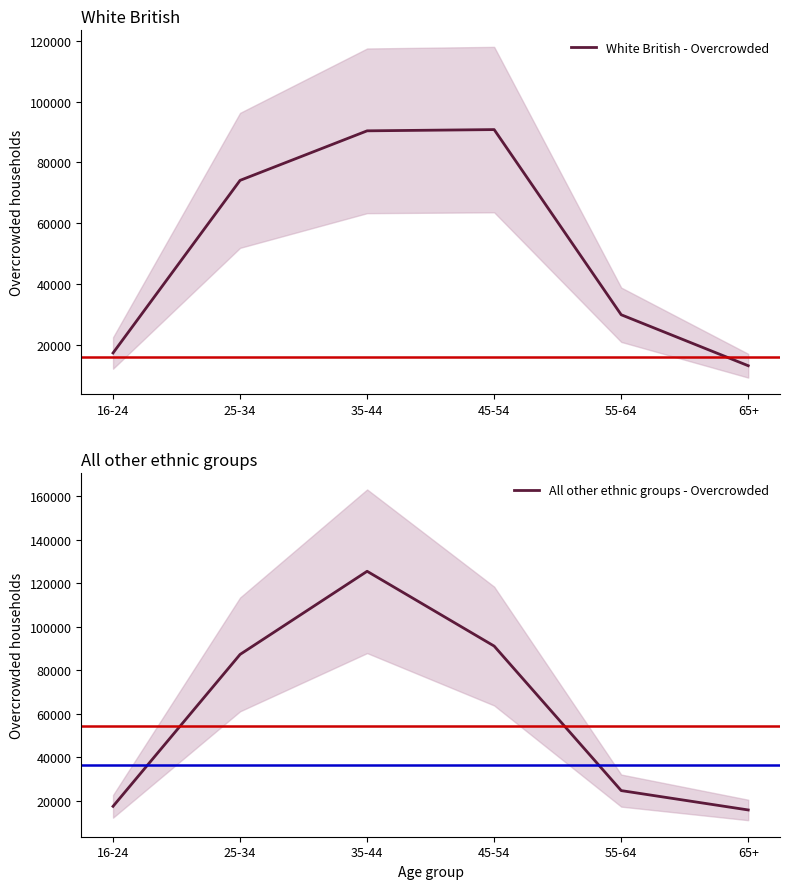

Is it true that White British - Overcrowded equals 123610 at 45-54?

False